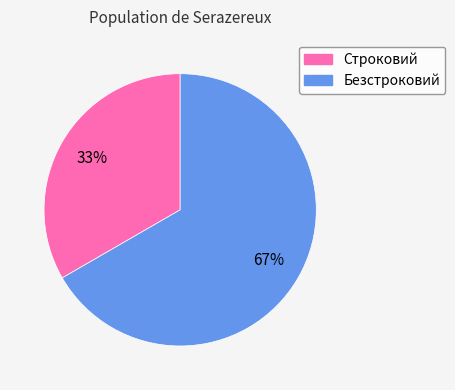

Which has a higher value, Строковий or Безстроковий?

Безстроковий